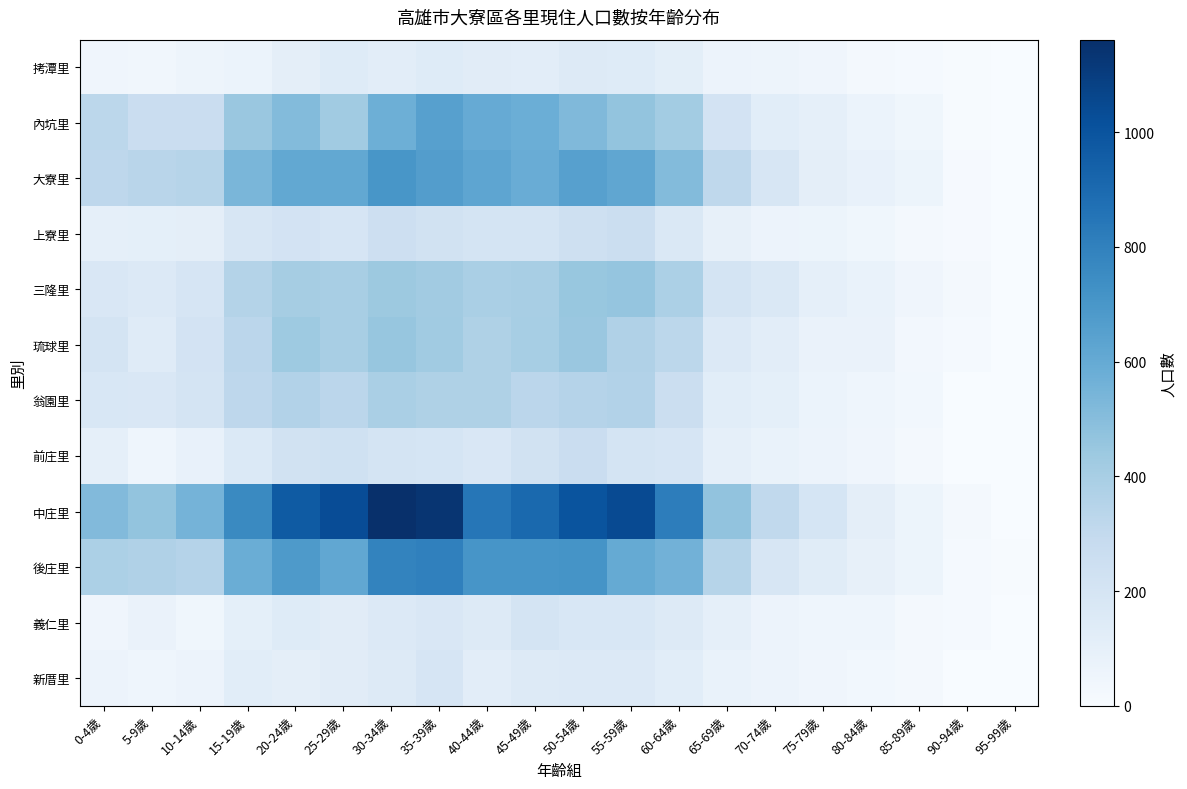

What is the maximum value shown in the chart?

1161